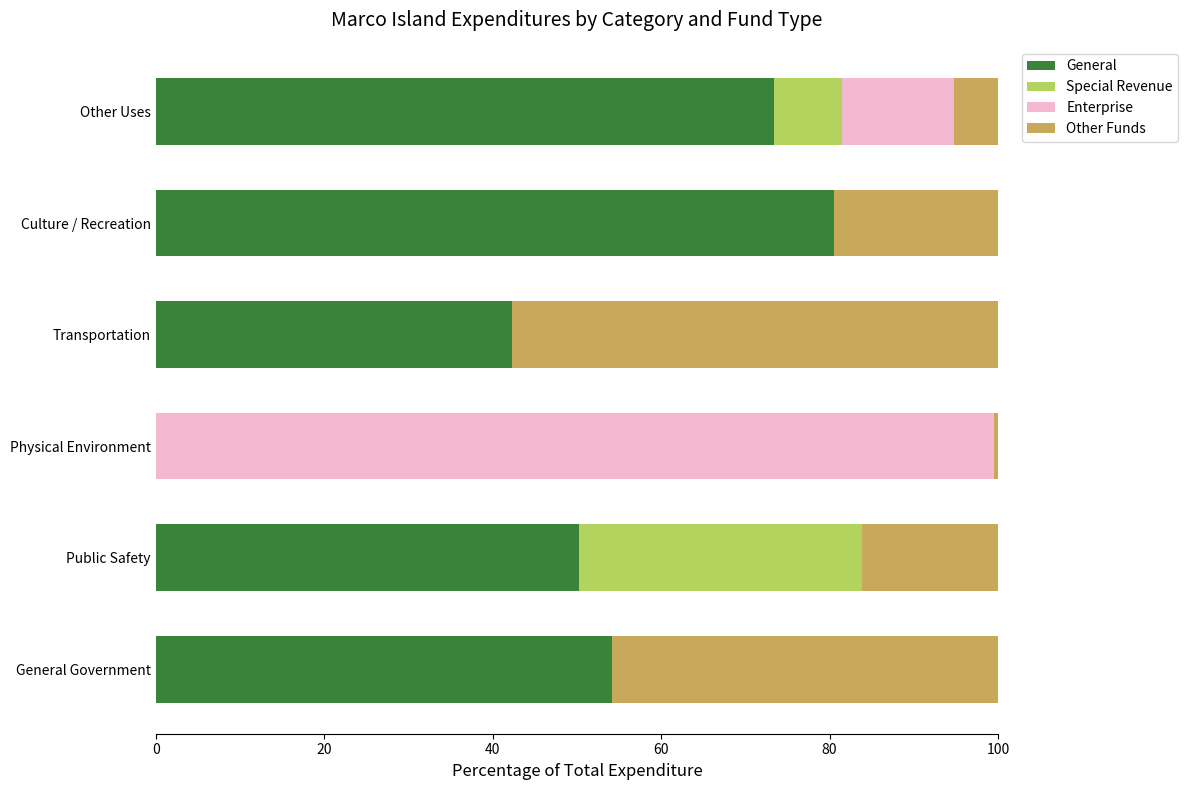

The value of General at Culture / Recreation is 26.6. True or false?

False